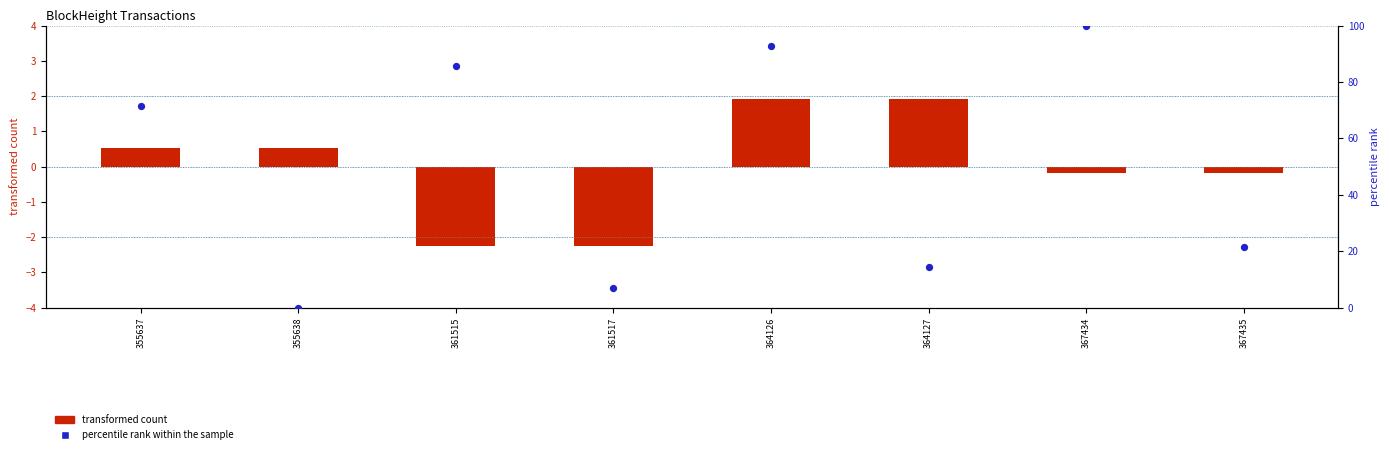

What is the total value across all series at 355637?

71.9